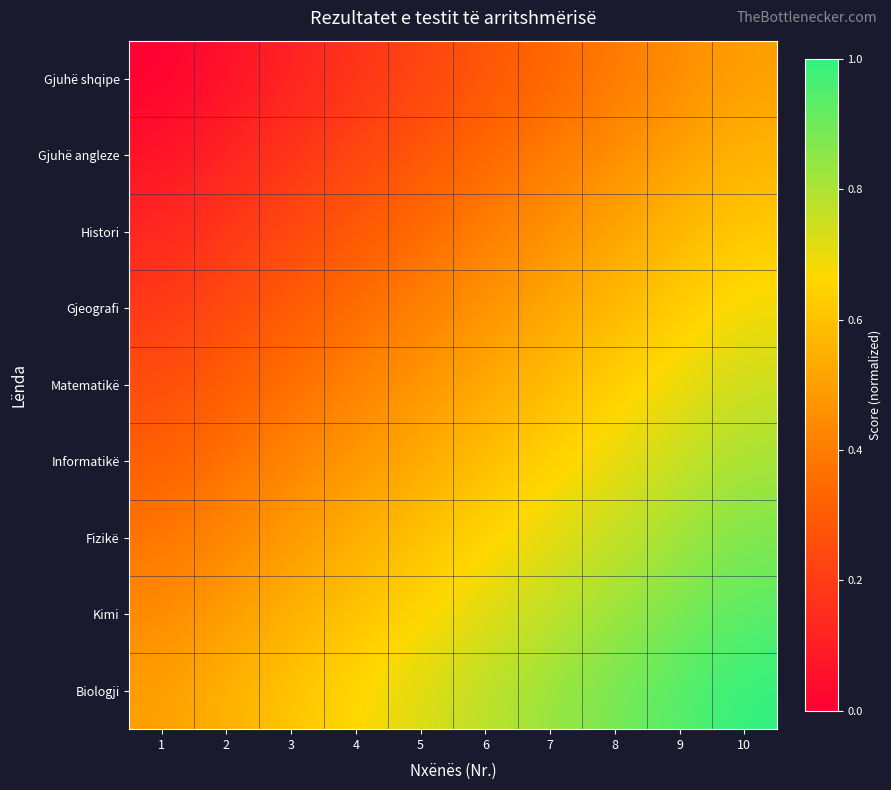

Reading left to right, transcribe all the data shown in this chart.

Gjuhë shqipe: 1=0.0	2=0.1	3=0.1	4=0.2	5=0.2	6=0.3	7=0.3	8=0.4	9=0.4	10=0.5
Gjuhë angleze: 1=0.1	2=0.1	3=0.2	4=0.2	5=0.3	6=0.3	7=0.4	8=0.5	9=0.5	10=0.6
Histori: 1=0.1	2=0.2	3=0.2	4=0.3	5=0.3	6=0.4	7=0.5	8=0.5	9=0.6	10=0.6
Gjeografi: 1=0.2	2=0.2	3=0.3	4=0.4	5=0.4	6=0.5	7=0.5	8=0.6	9=0.6	10=0.7
Matematikë: 1=0.2	2=0.3	3=0.4	4=0.4	5=0.5	6=0.5	7=0.6	8=0.6	9=0.7	10=0.8
Informatikё: 1=0.3	2=0.4	3=0.4	4=0.5	5=0.5	6=0.6	7=0.6	8=0.7	9=0.8	10=0.8
Fizikё: 1=0.4	2=0.4	3=0.5	4=0.5	5=0.6	6=0.7	7=0.7	8=0.8	9=0.8	10=0.9
Kimi: 1=0.4	2=0.5	3=0.5	4=0.6	5=0.7	6=0.7	7=0.8	8=0.8	9=0.9	10=0.9
Biologji: 1=0.5	2=0.6	3=0.6	4=0.7	5=0.7	6=0.8	7=0.8	8=0.9	9=0.9	10=1.0